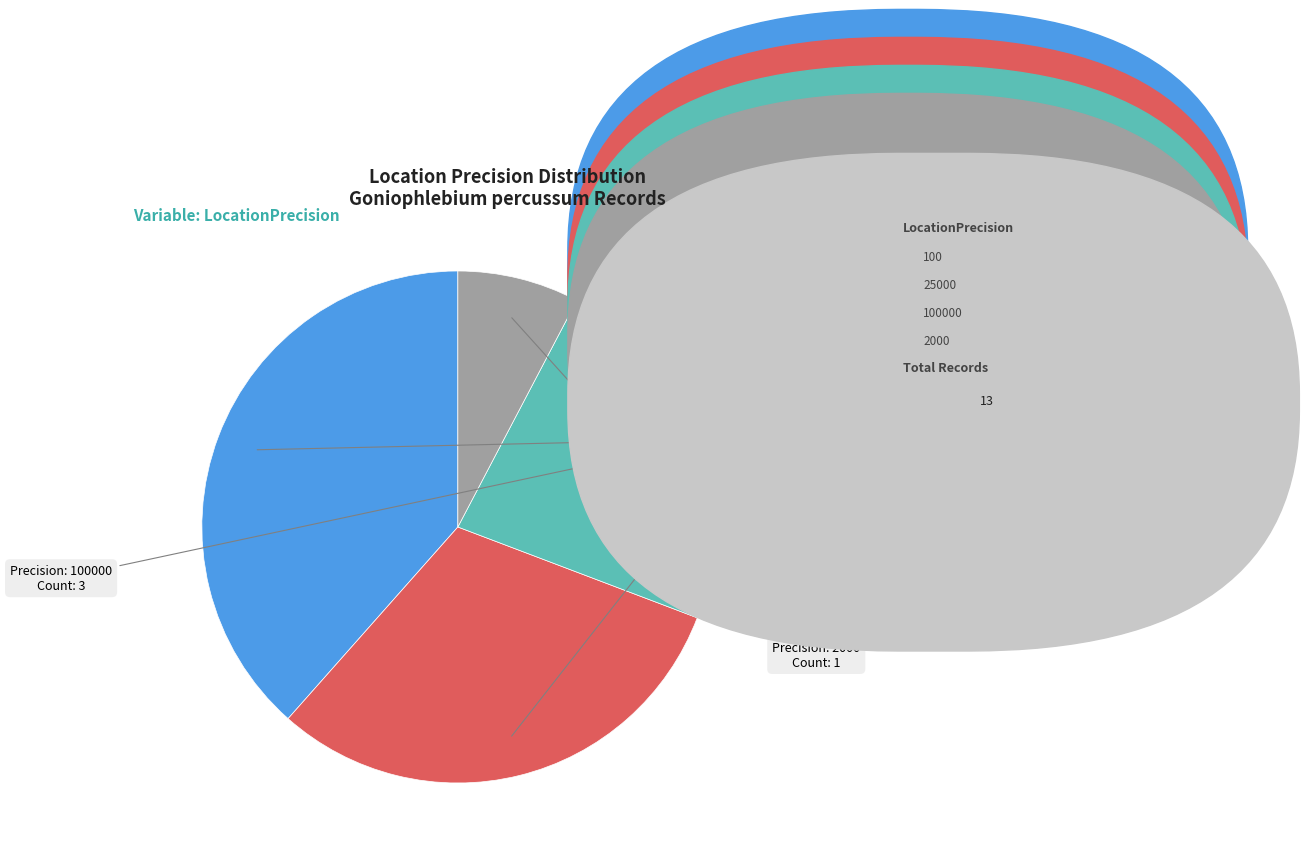

Is there a majority slice in this chart?

No